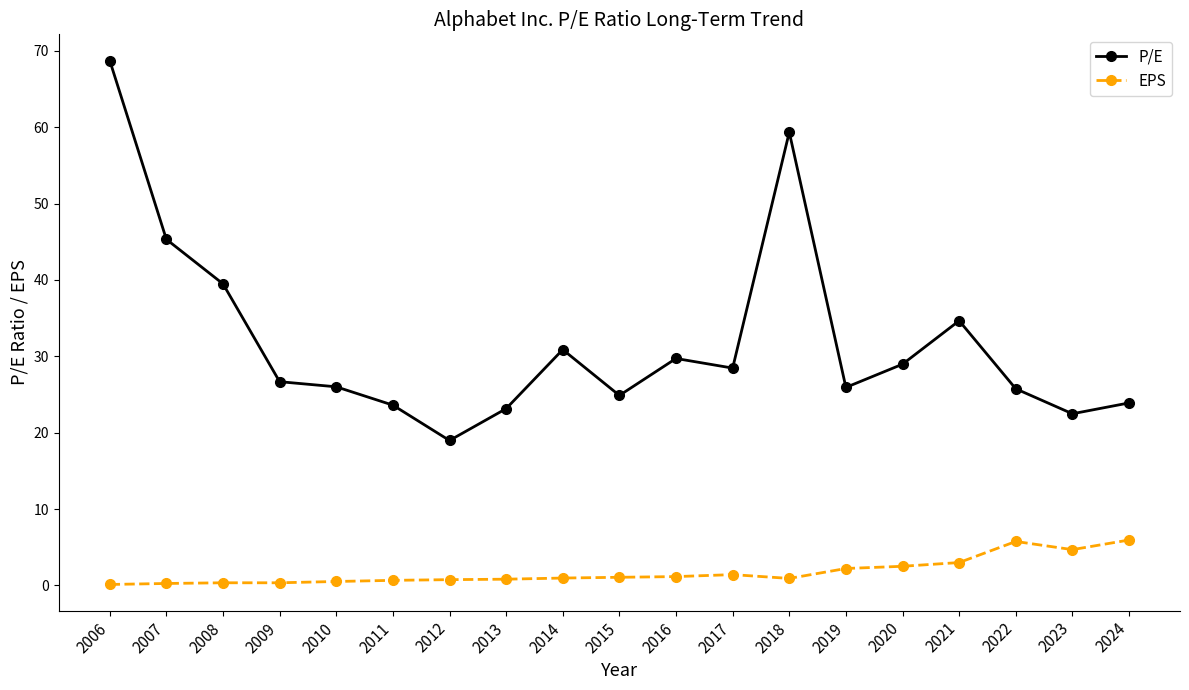

At which category does the chart reach its peak across all series?

2006